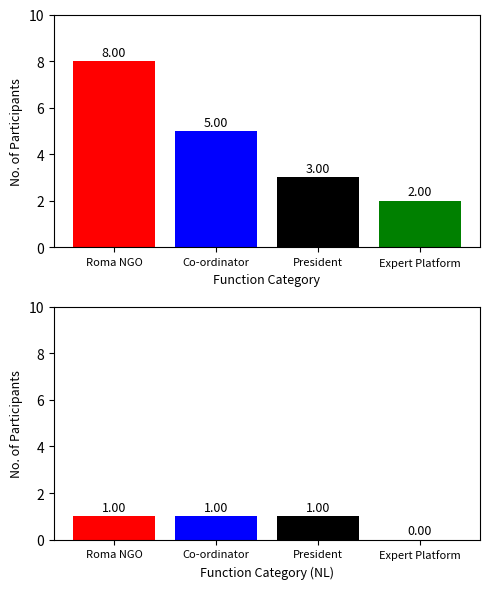

Reading left to right, list all the values displayed in this chart.

BE: 8	5	3	2
NL: 1	1	1	0